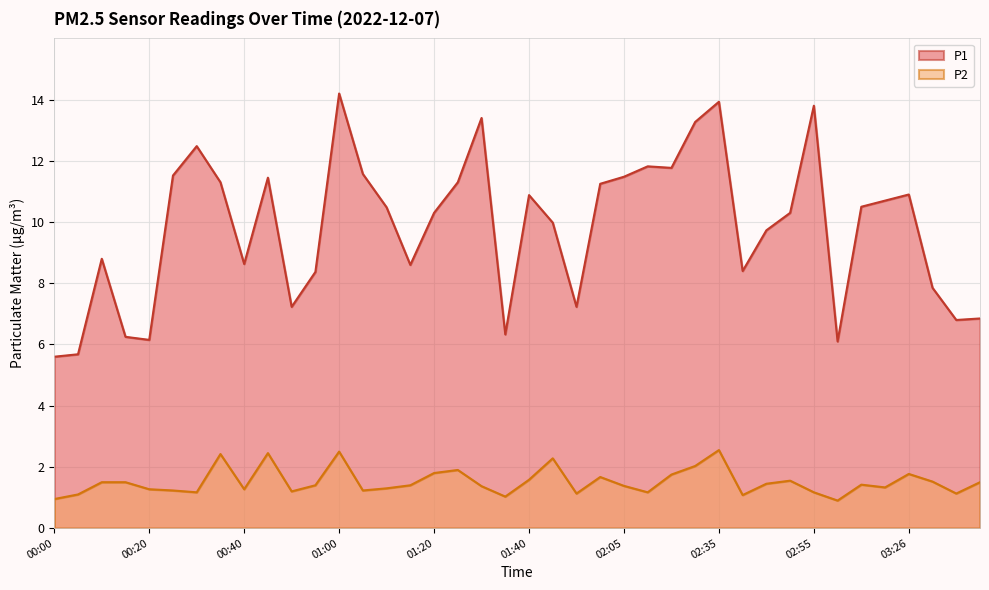

How many data points in P1 are above 10?

22